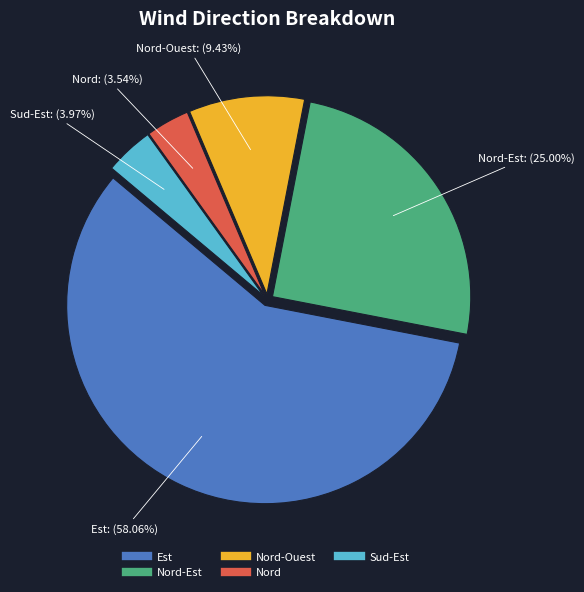

Is there a majority slice in this chart?

Yes